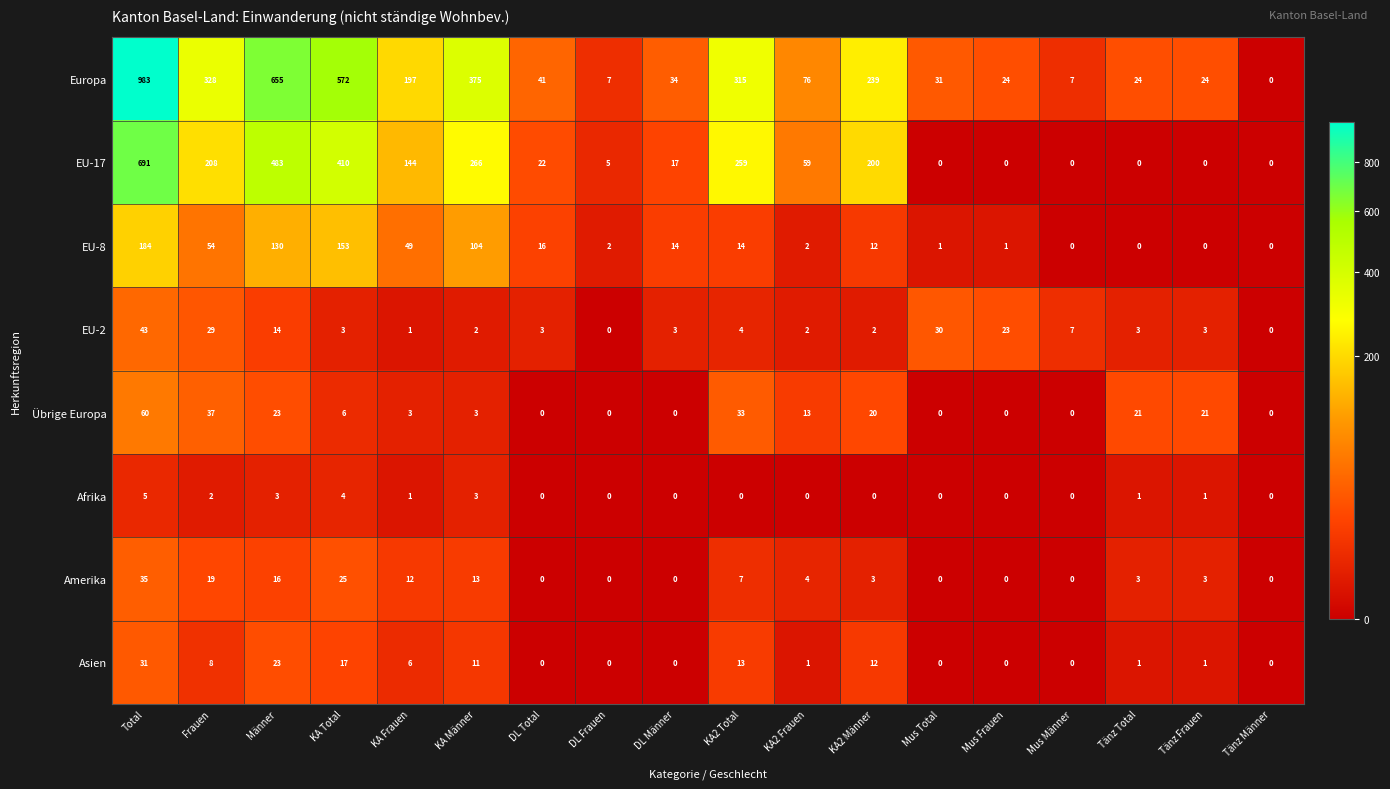

At which category is the sum across all series the highest?

Total